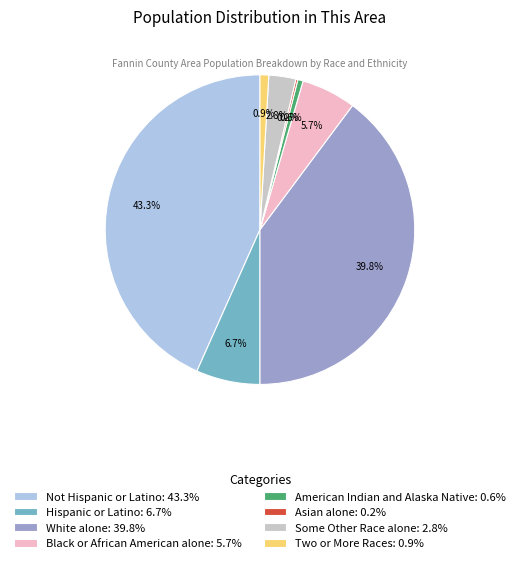

Is Some Other Race alone the majority of the pie?

No